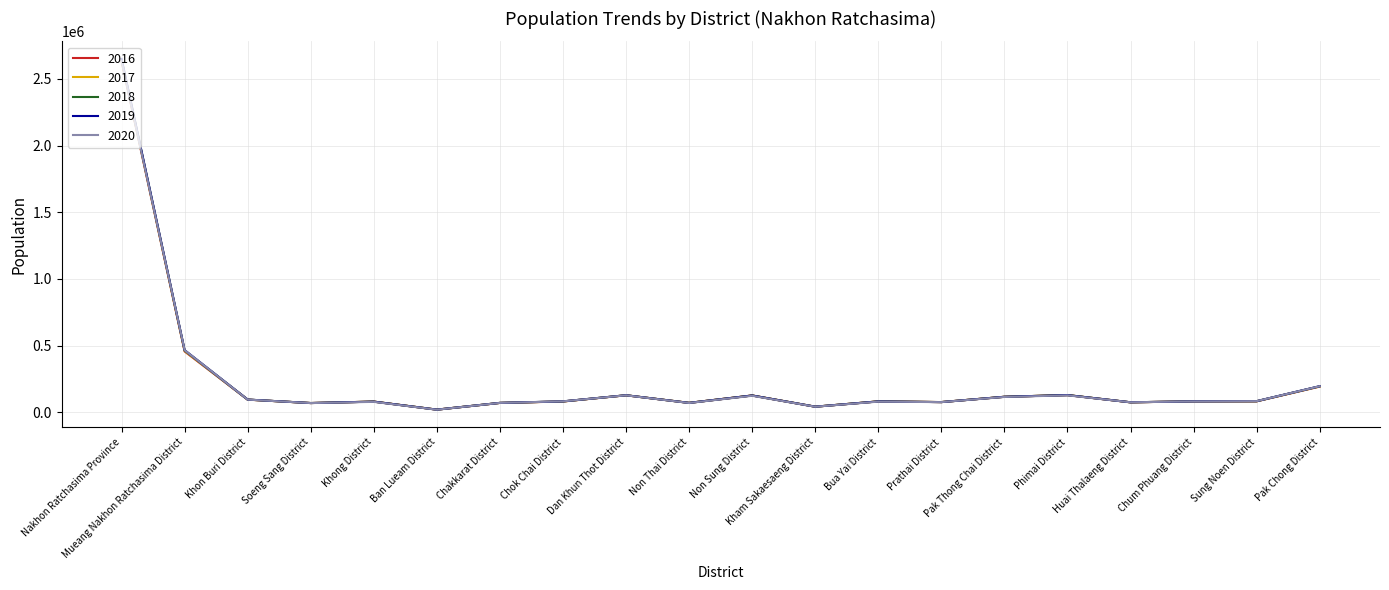

What is the difference between the maximum and minimum values in the 2019 series?

2627824